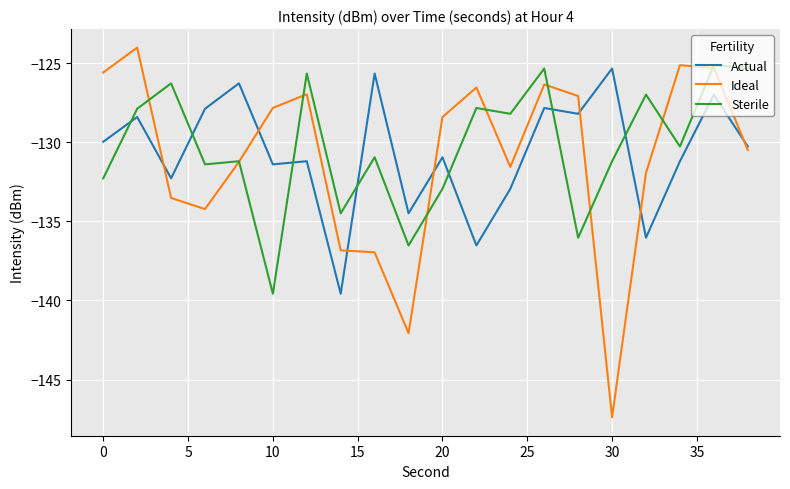

Which series has the largest range (max minus min)?

Ideal